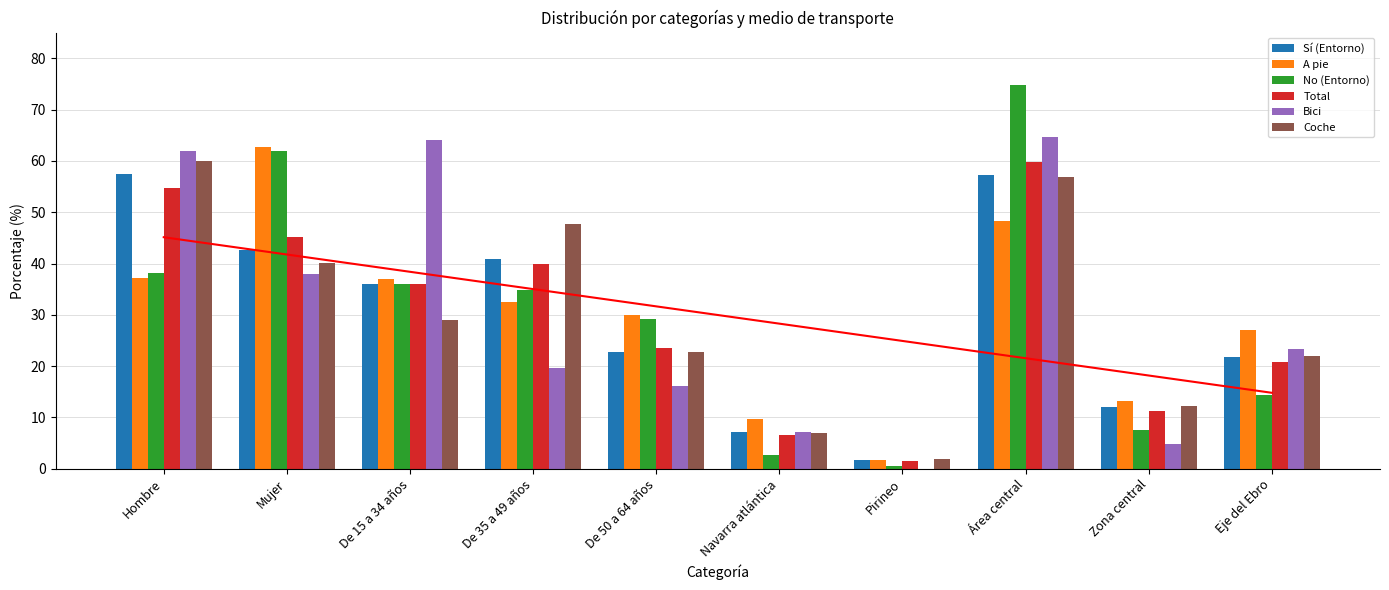

At which label does No (Entorno) reach its minimum?

Pirineo